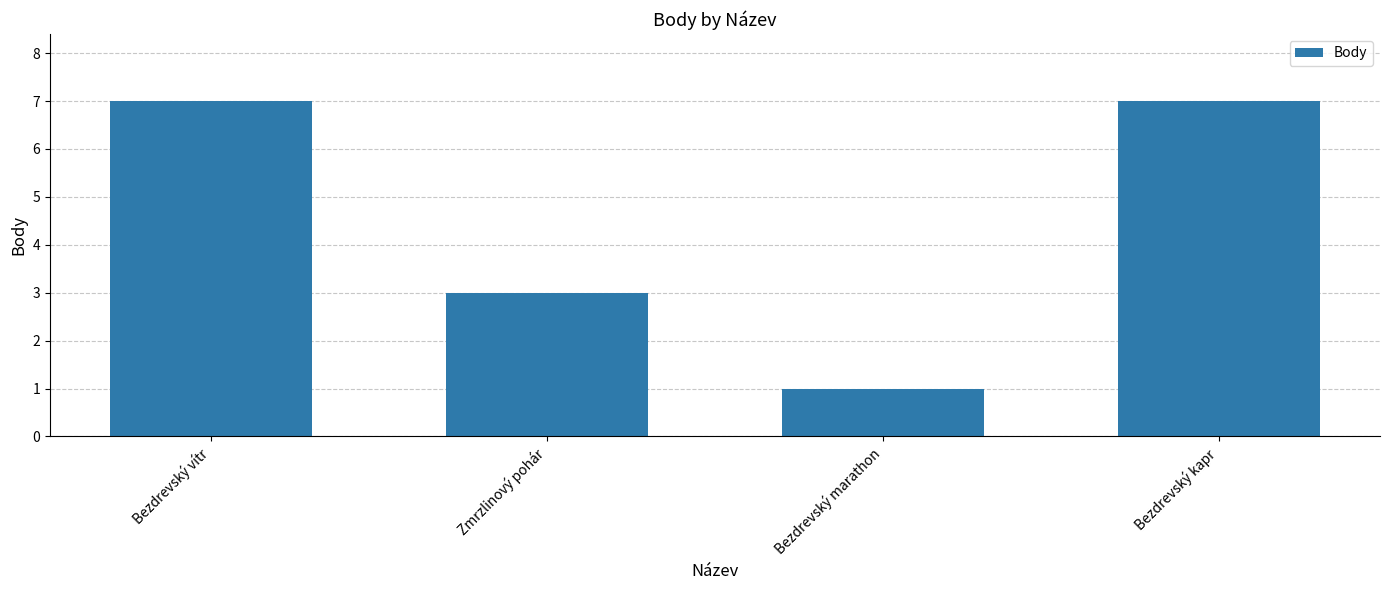

What is the label of the 3rd bar from the left?

Bezdrevský marathon